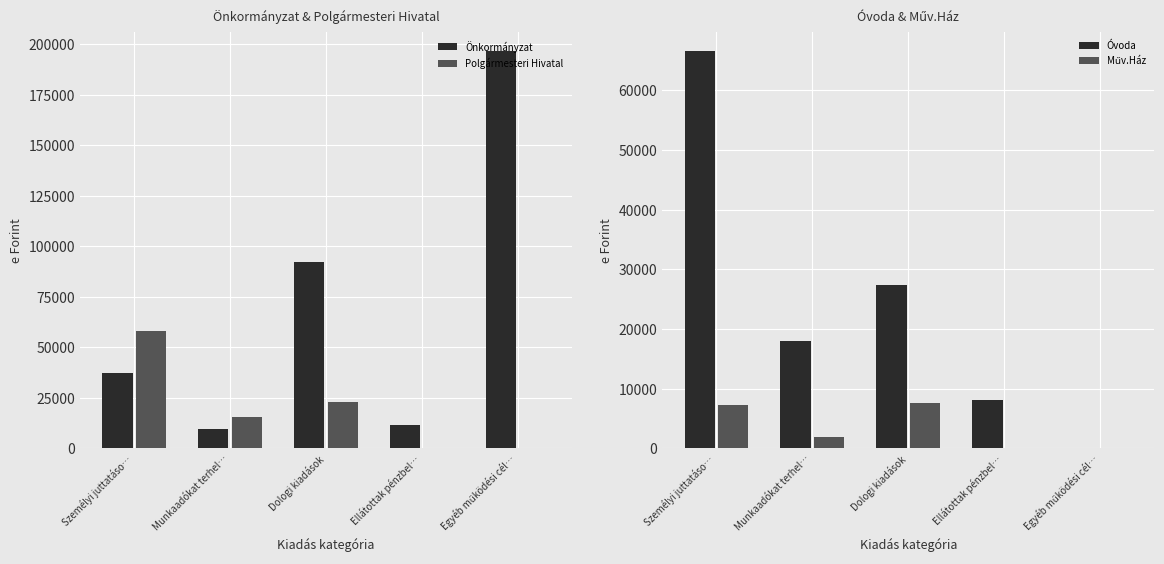

What position from the right is Dologi kiadások?

3